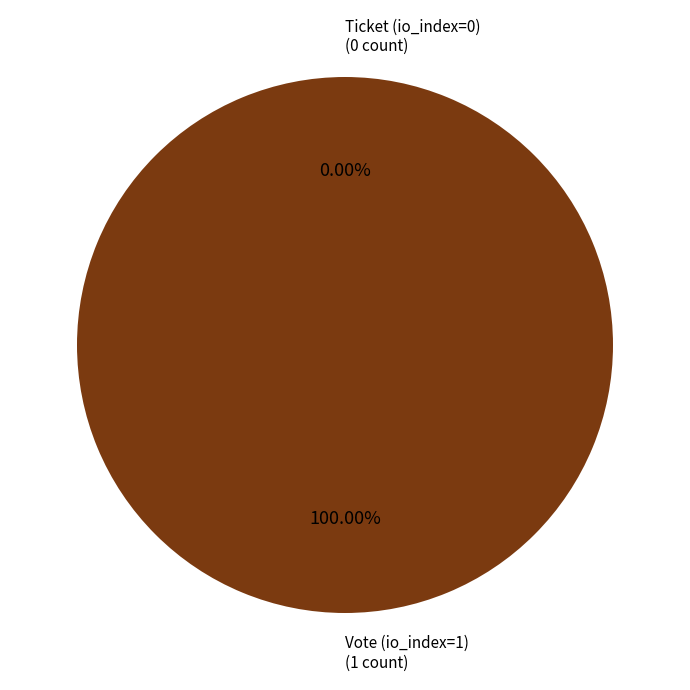

Which slice is the smallest?

Ticket (io_index=0)